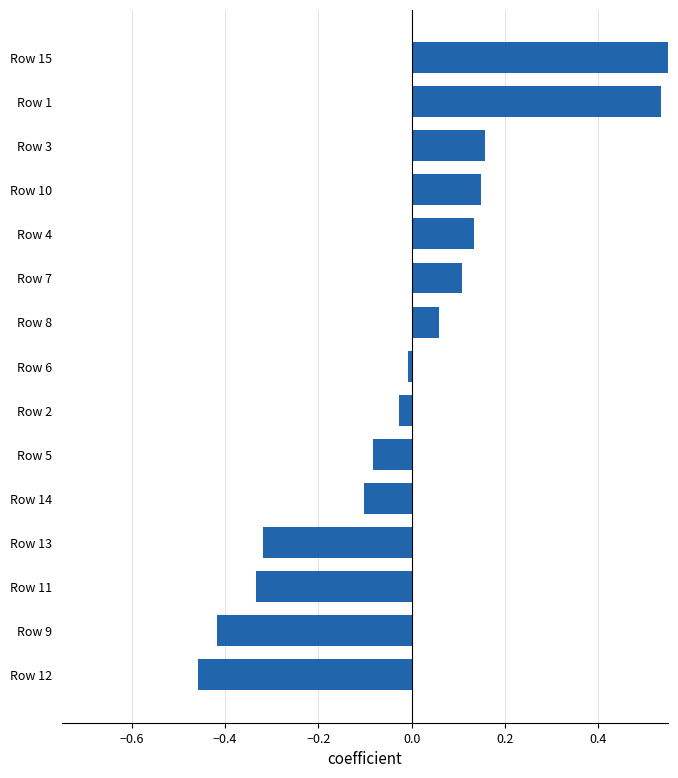

Reading left to right, extract all data points from this chart.

-0.5	-0.4	-0.3	-0.3	-0.1	-0.1	-0.0	-0.0	0.1	0.1	0.1	0.1	0.2	0.5	0.6